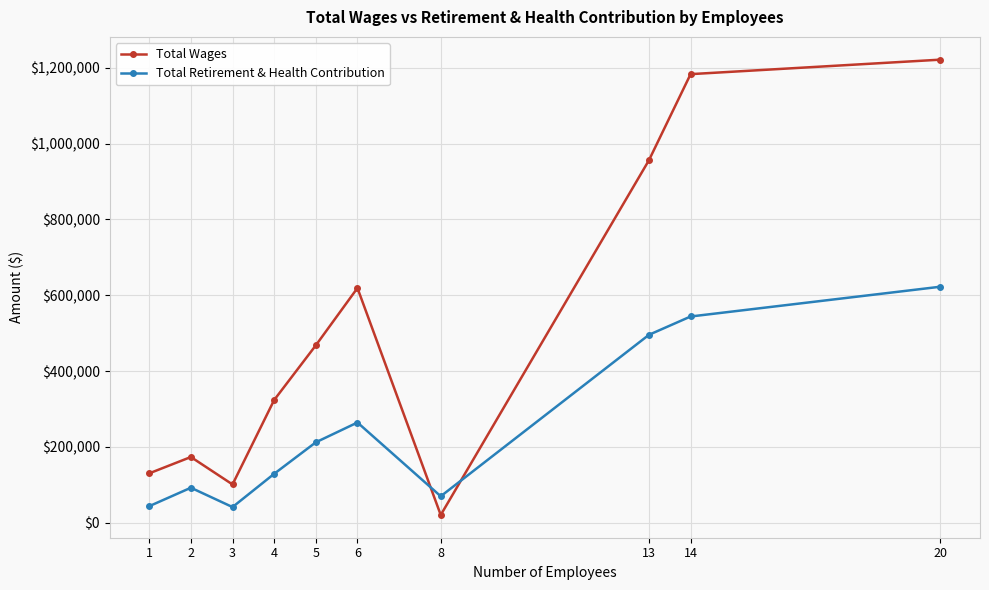

What is the value of the Total Retirement & Health Contribution point at the 9th from the left?

543873.0